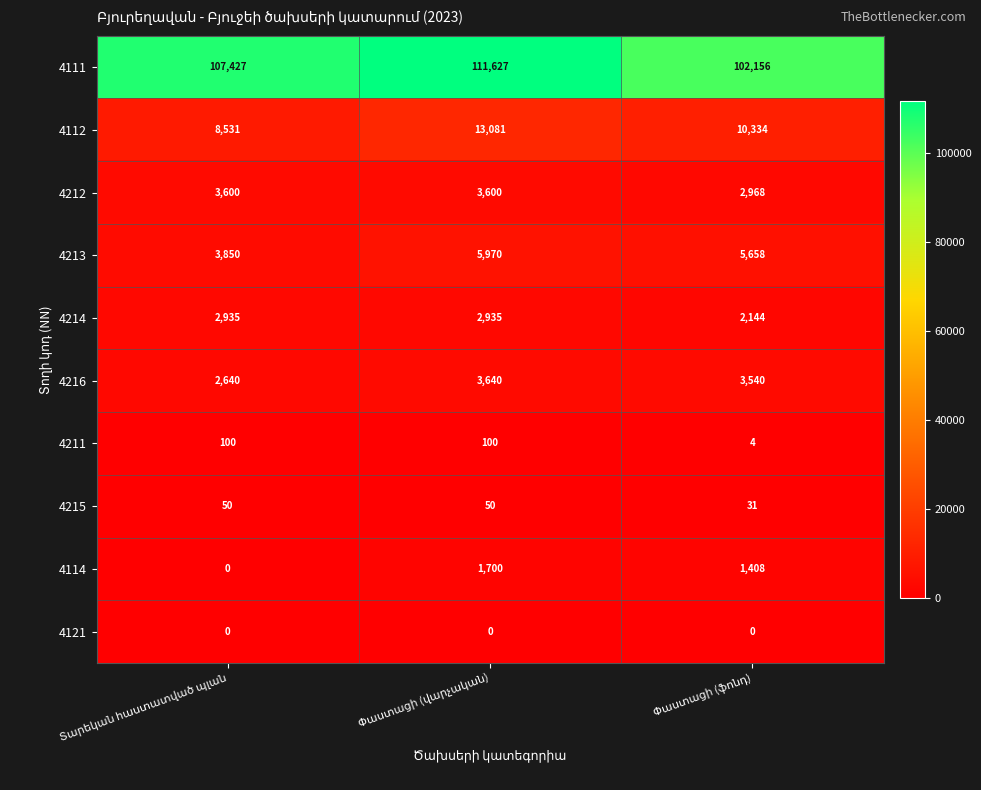

What is the average value of the 4215 series?

44